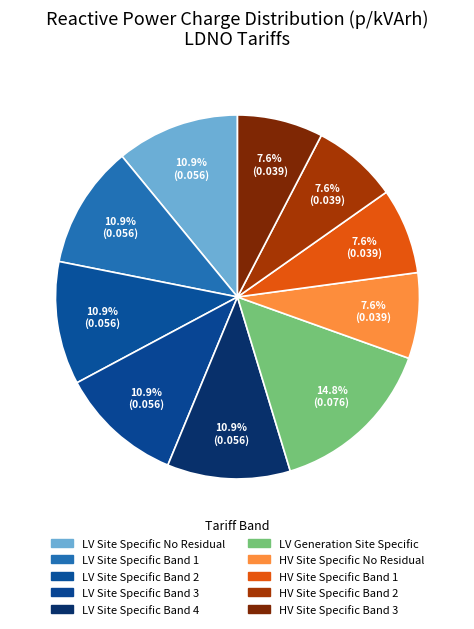

Count the number of slices in the pie.

10